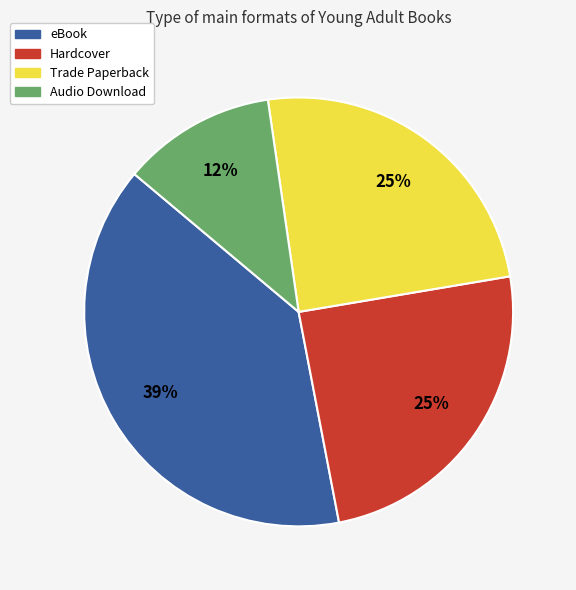

To the nearest percent, what is the difference between the eBook and Trade Paperback slice percentages?

14%